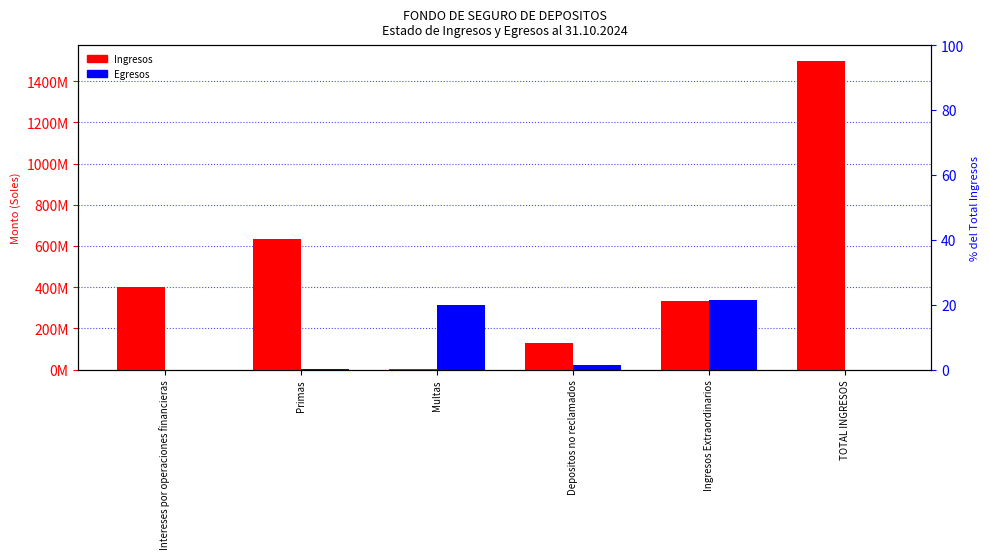

What is the label of the 5th bar from the left?

Ingresos Extraordinarios